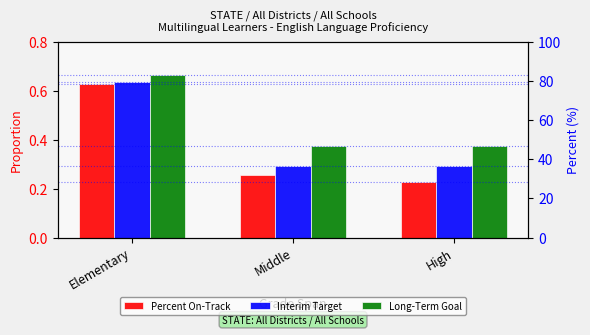

Is it true that Percent On-Track equals 0.6 at Elementary?

True